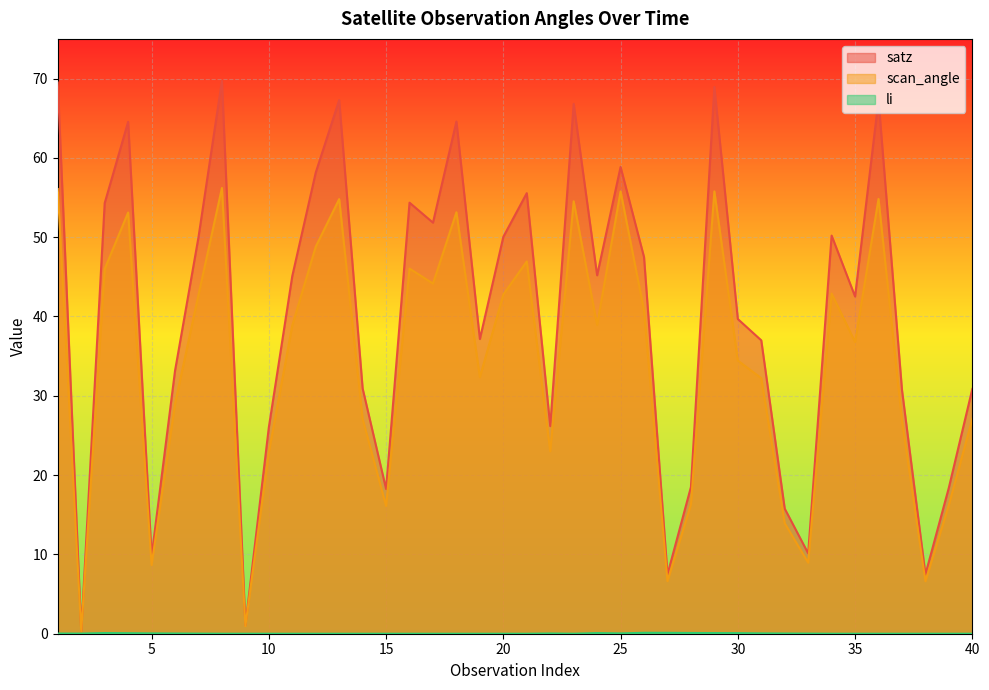

What is the total value across all series at 26?

88.4